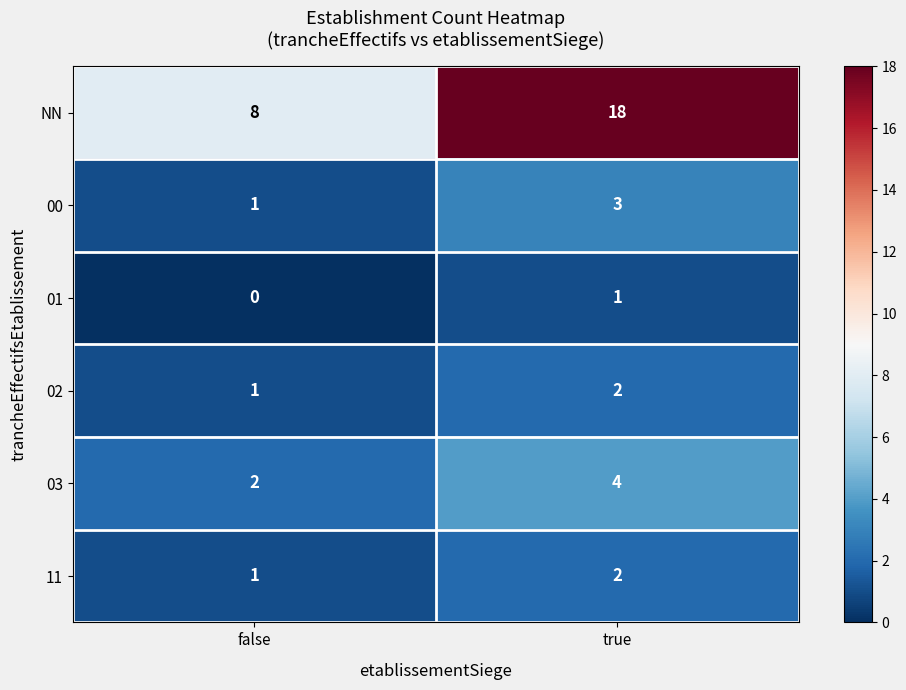

The value of 11 at true is 2. True or false?

True